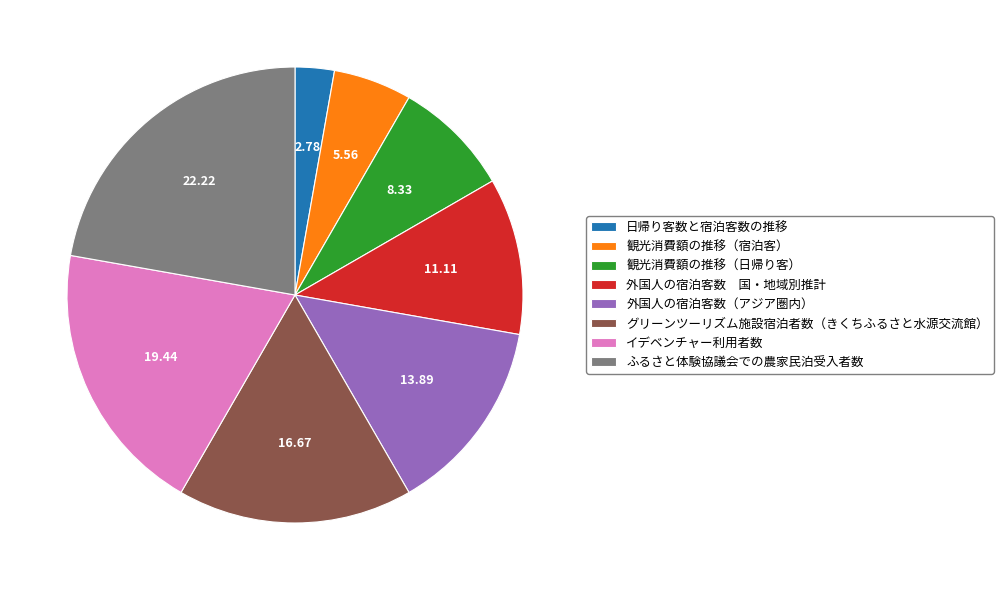

The イデベンチャー利用者数 slice represents 19% of the pie. True or false?

True